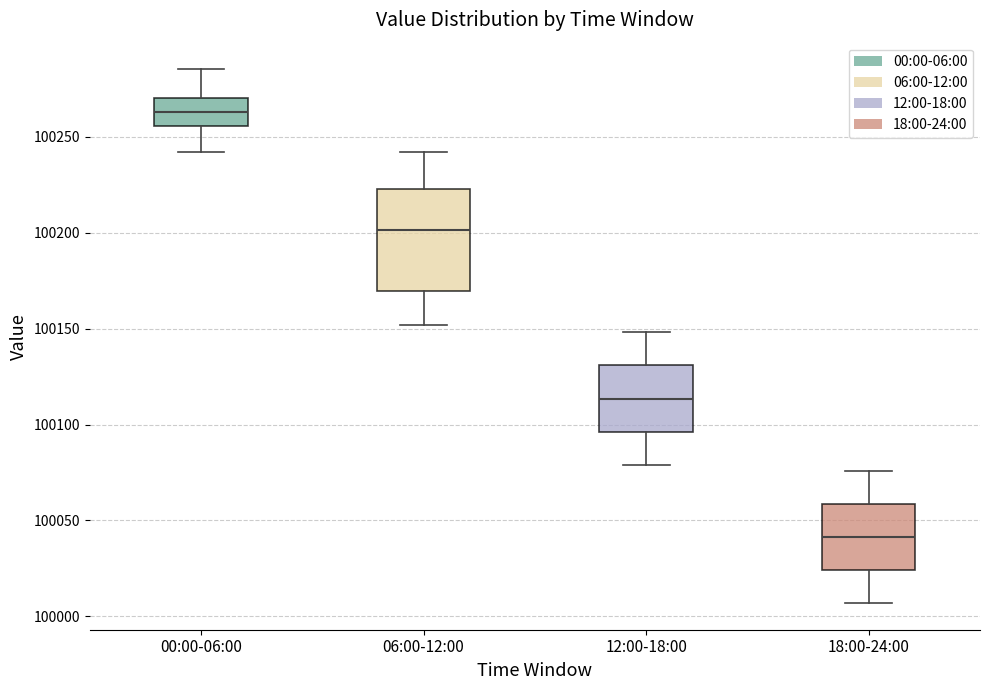

Comparing the boxes themselves (not the whiskers), which one is the tallest?

06:00-12:00